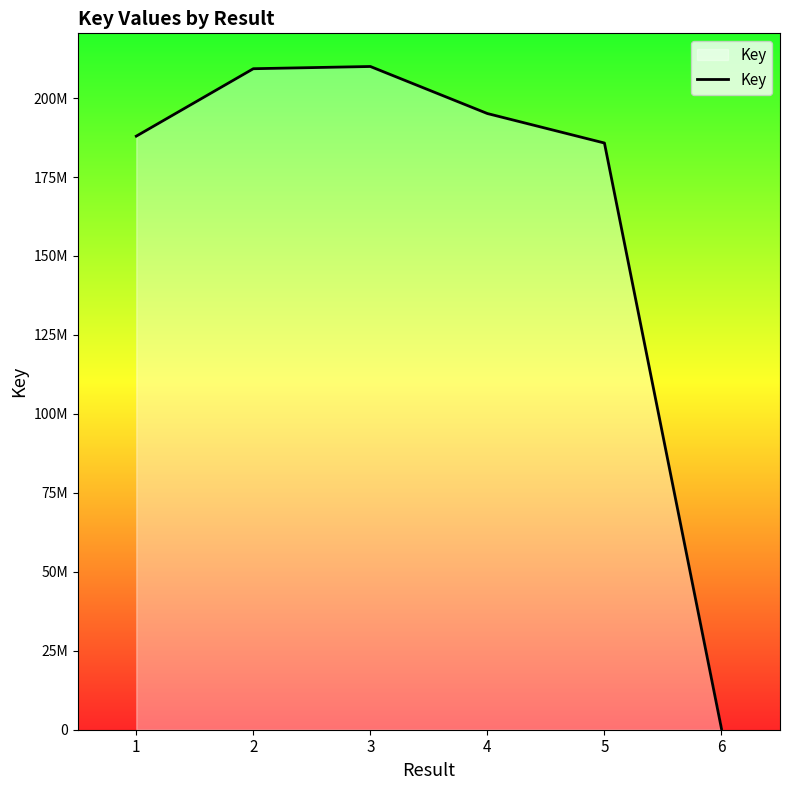

Which has a higher value, 3 or 2?

3